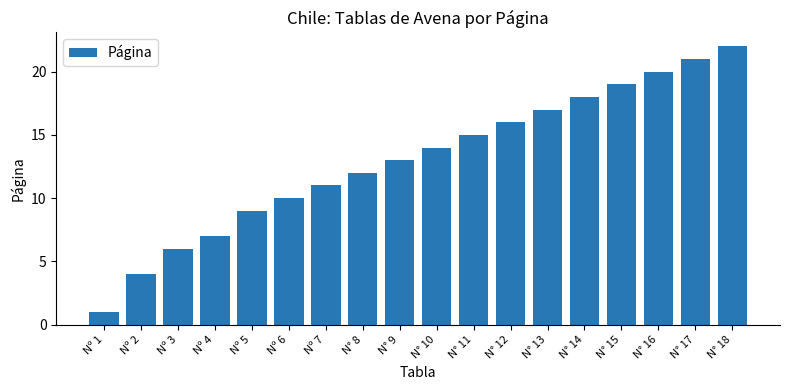

List the labels in order of value, largest first.

N° 18, N° 17, N° 16, N° 15, N° 14, N° 13, N° 12, N° 11, N° 10, N° 9, N° 8, Nº 7, Nº 6, Nº 5, Nº 4, Nº 3, Nº 2, Nº 1